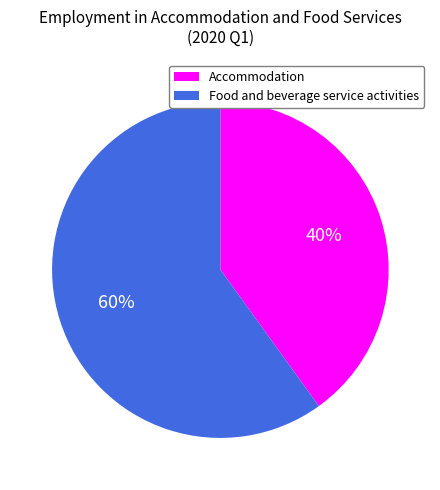

Which has a higher value, Accommodation or Food and beverage service activities?

Food and beverage service activities